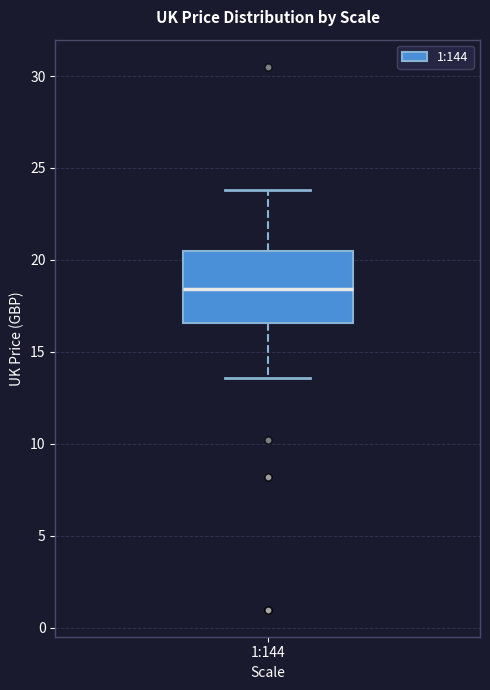

Transcribe this box plot: give where the median line is, the range the box spans, and where the two whiskers end, as read against the y-axis. The values are not printed on the chart, so give them approximately, as read against the axis.

median 18.5, box 16.5 to 20.5, whiskers 13.5 to 24.0